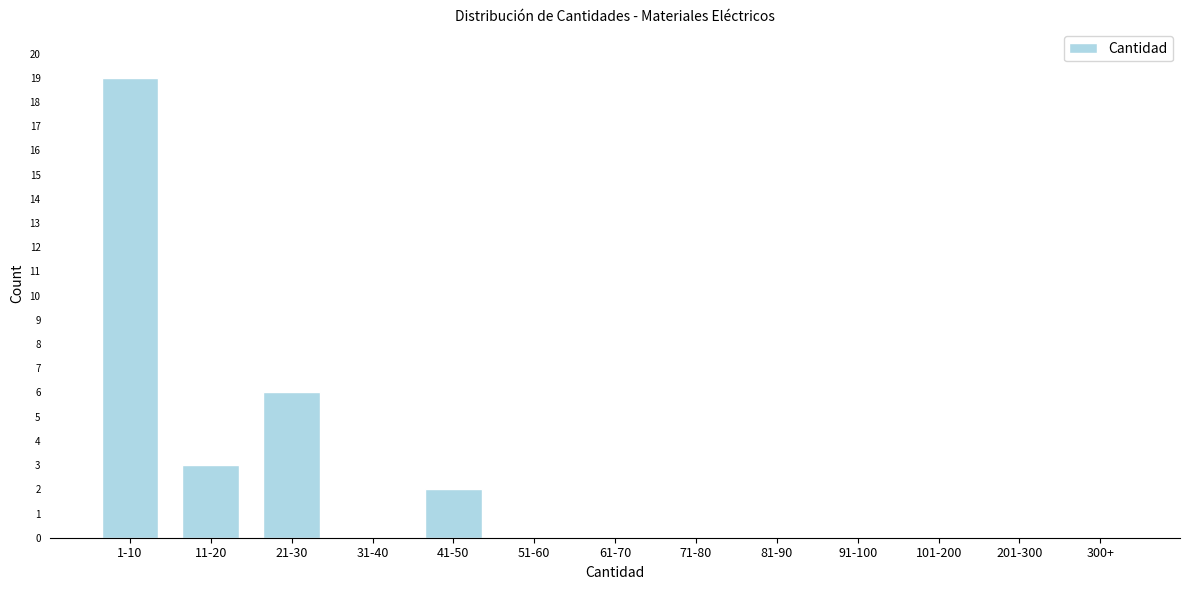

Reading right to left, list all the values displayed in this chart.

300+=0	201-300=0	101-200=0	91-100=0	81-90=0	71-80=0	61-70=0	51-60=0	41-50=2	31-40=0	21-30=6	11-20=3	1-10=19